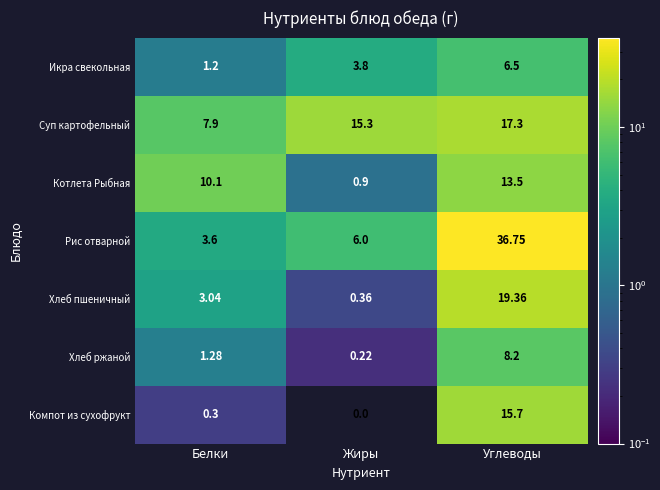

Rank the series at Белки from highest to lowest value.

Котлета Рыбная, Суп картофельный, Рис отварной, Хлеб пшеничный, Хлеб ржаной, Икра свекольная, Компот из сухофрукт